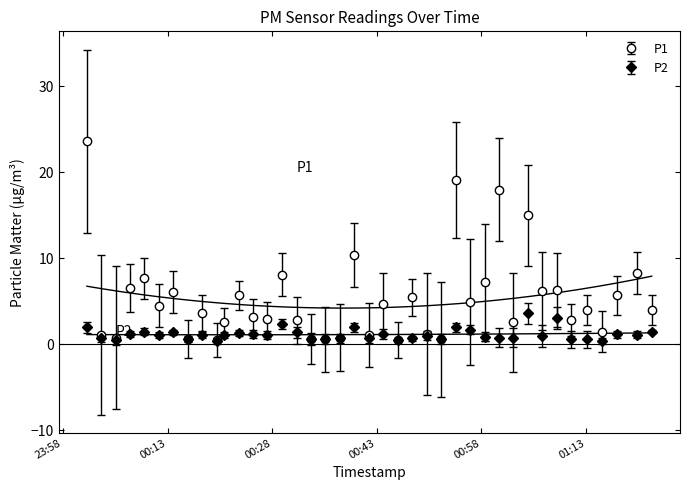

What is the label of the 40th point from the right?

2023-05-29T00:01:26